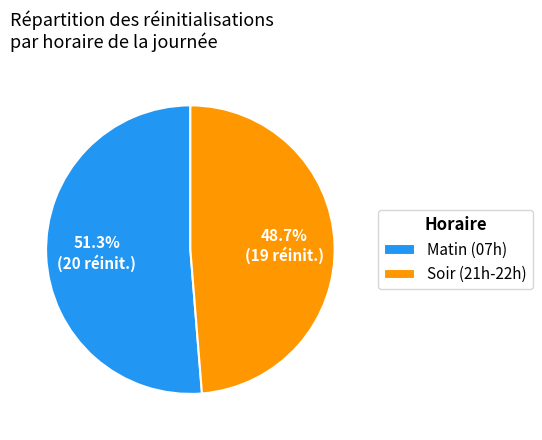

Count the number of slices in the pie.

2